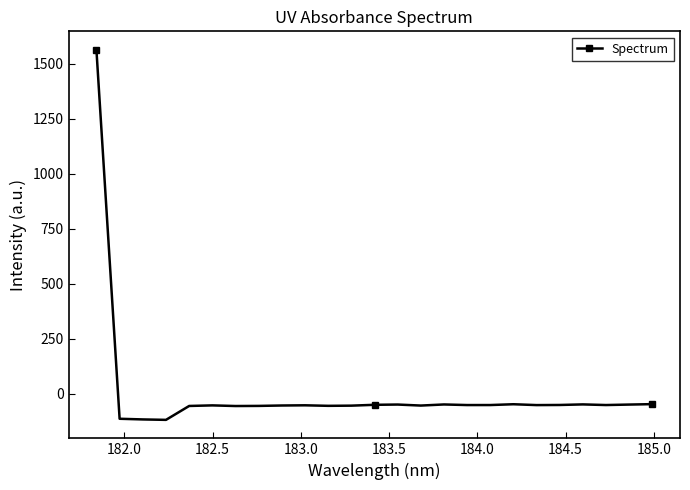

True or false: the data has more than 0 interior local peaks.

True